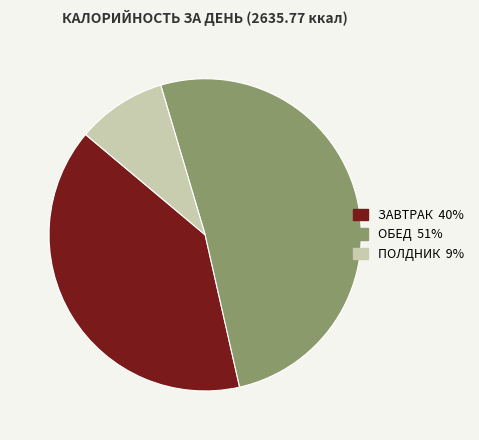

Between ОБЕД and ПОЛДНИК, which is larger?

ОБЕД